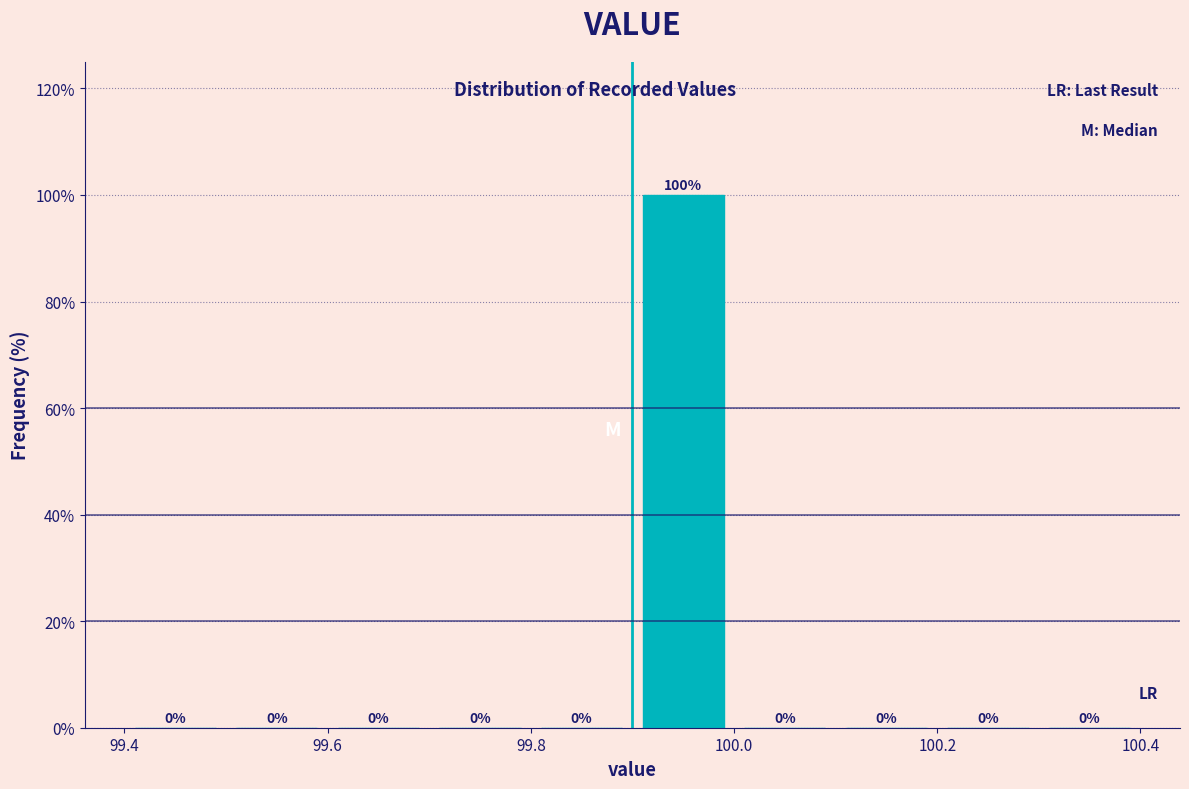

Which range on the x-axis has the tallest bar?

99.9 to 100.0